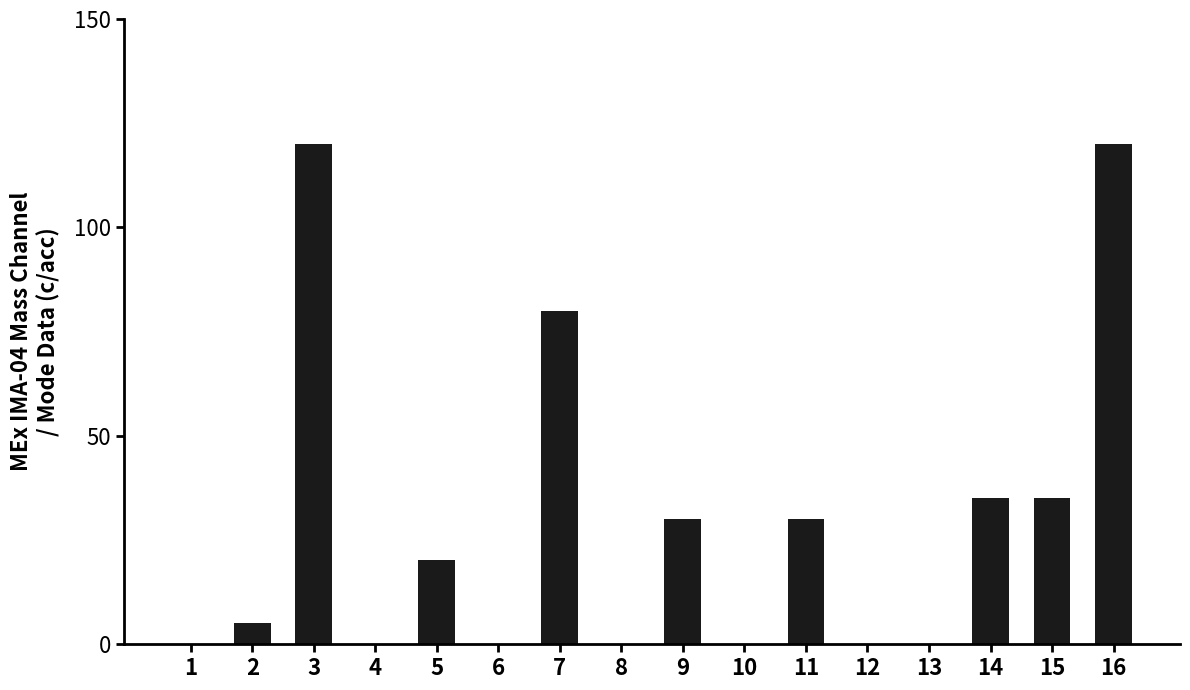

The value at 8 is 41. True or false?

False